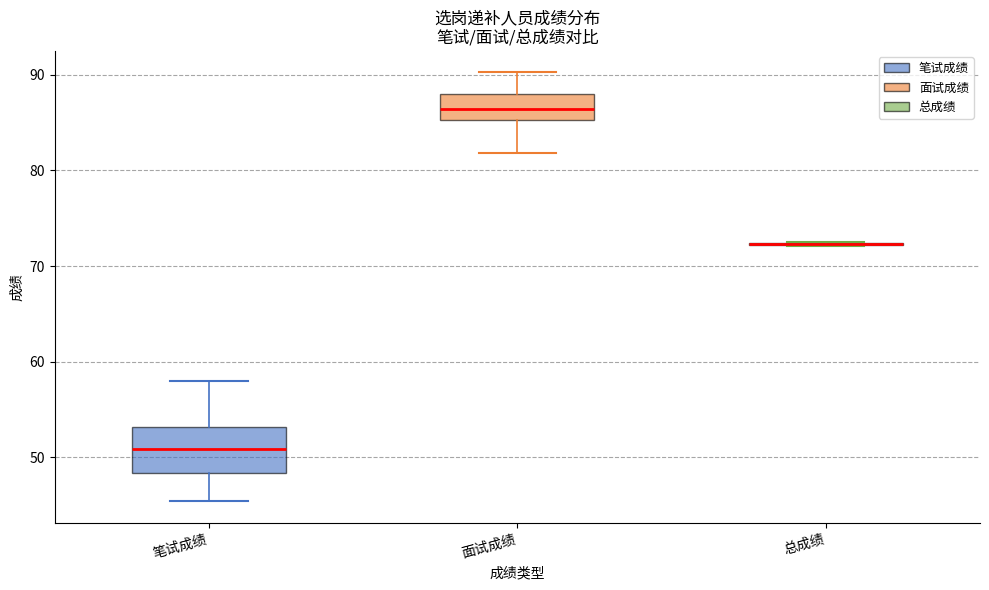

Comparing the boxes themselves (not the whiskers), which one is the tallest?

笔试成绩